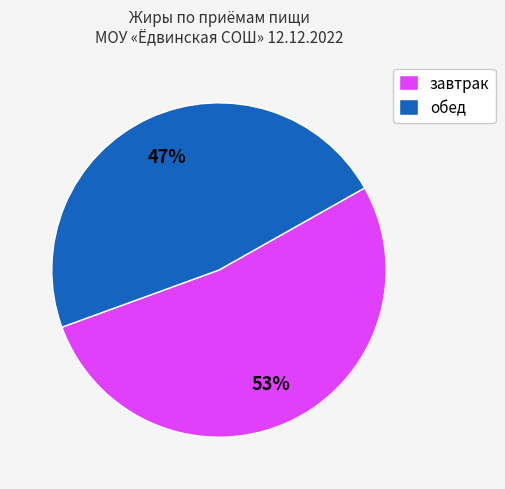

What percentage is the завтрак slice, to the nearest percent?

53%